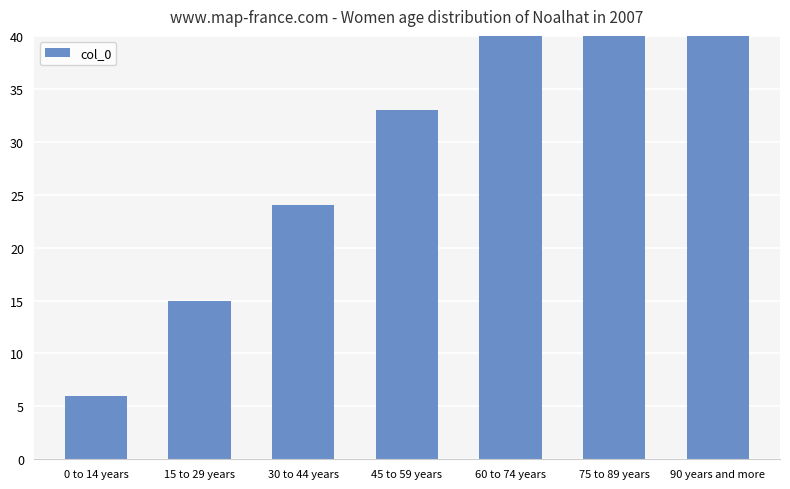

Approximately how many times larger is the value at 45 to 59 years compared to 15 to 29 years?

2.2